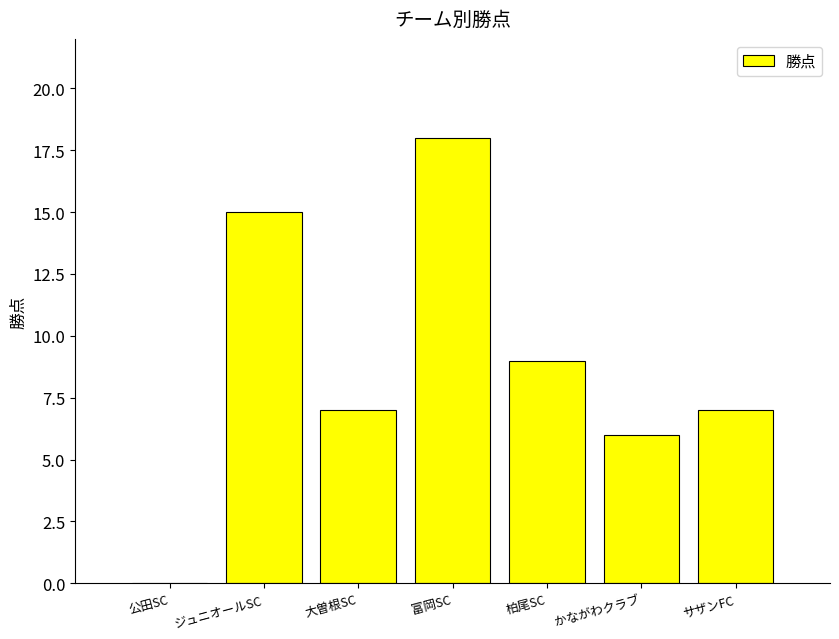

What is the greatest value displayed?

18